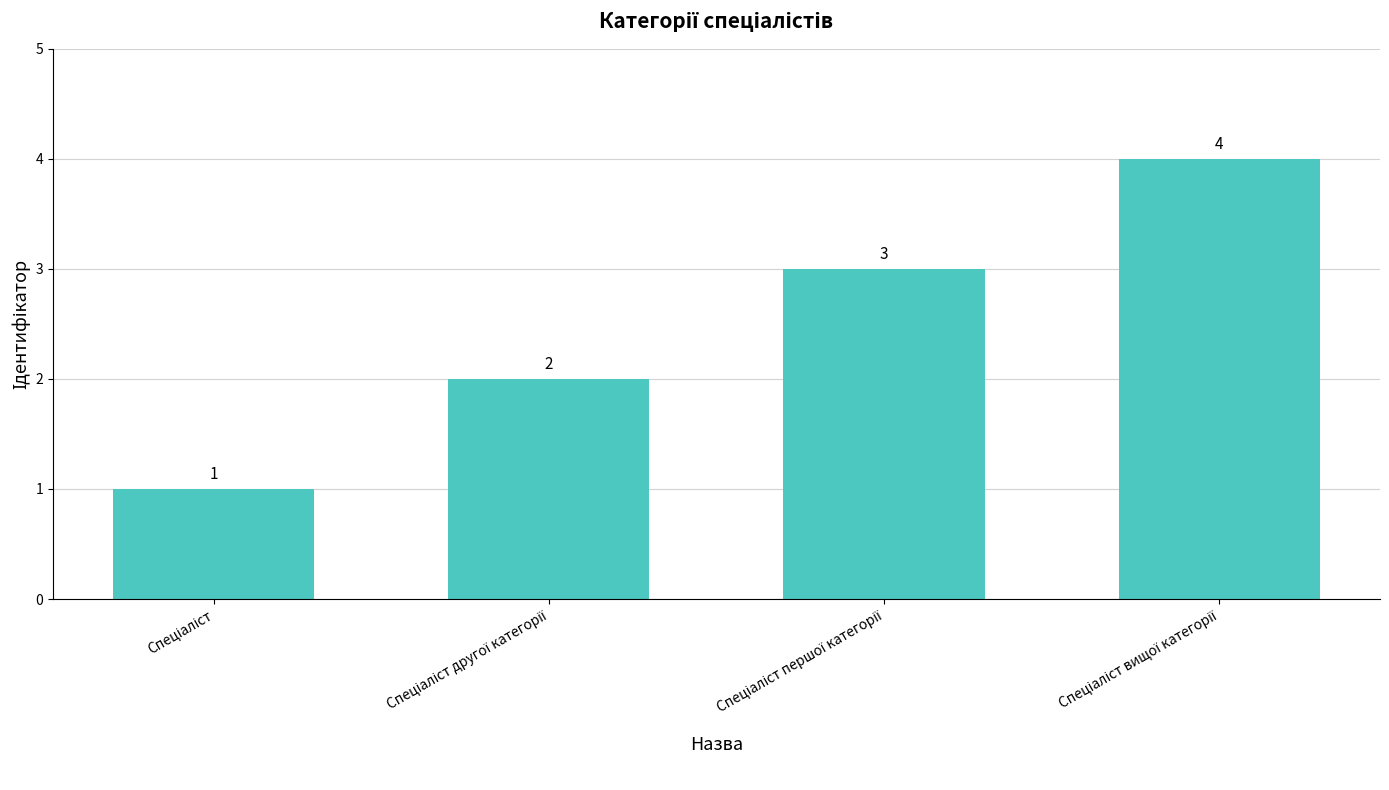

What is the minimum value shown in the chart?

1